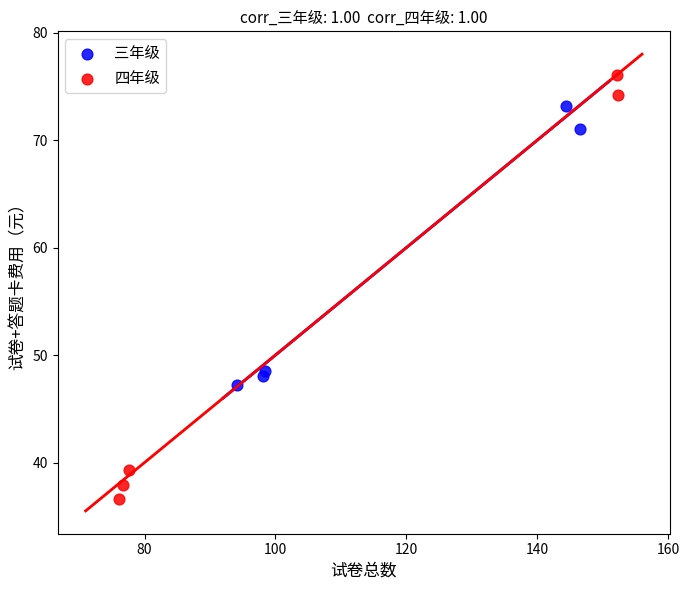

Which series reaches the maximum Y coordinate?

四年级